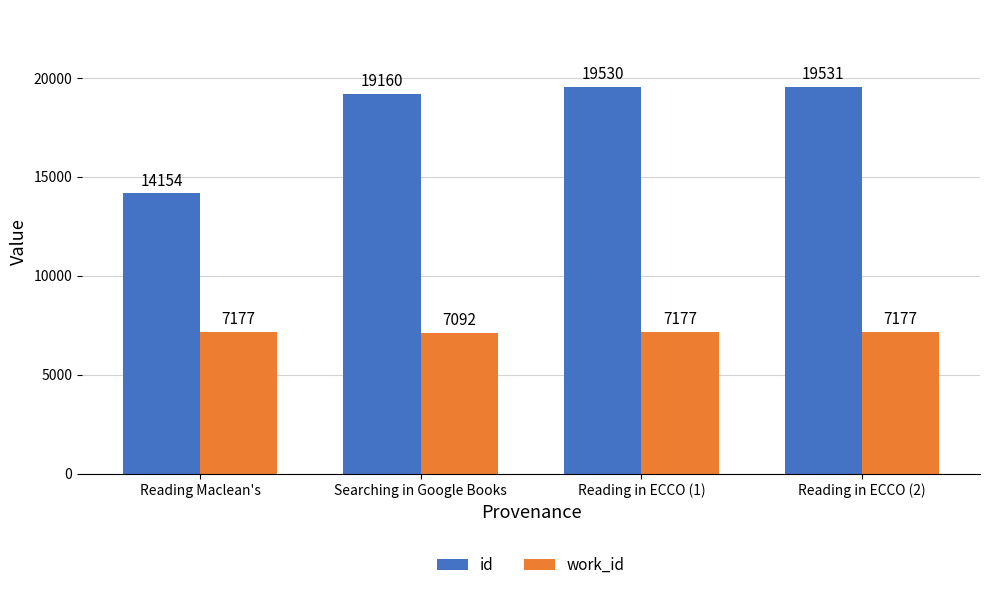

What is the difference between the maximum and minimum values in the work_id series?

85